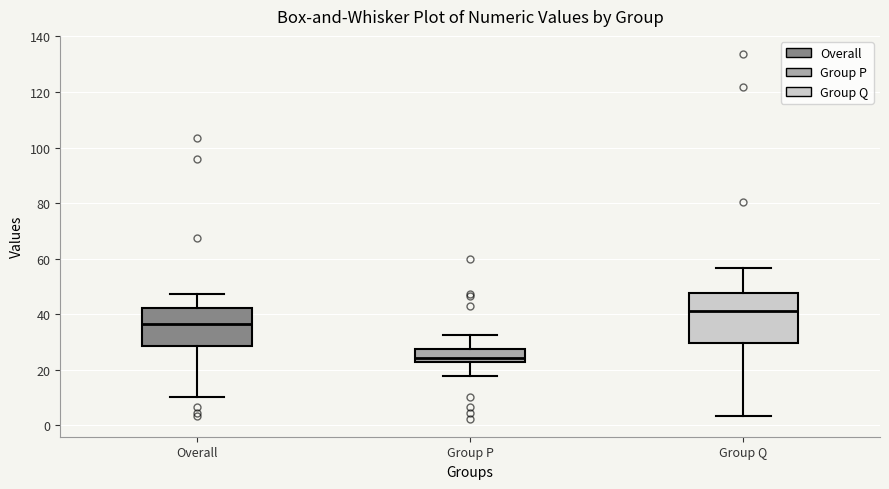

Which box has the highest median line?

Group Q